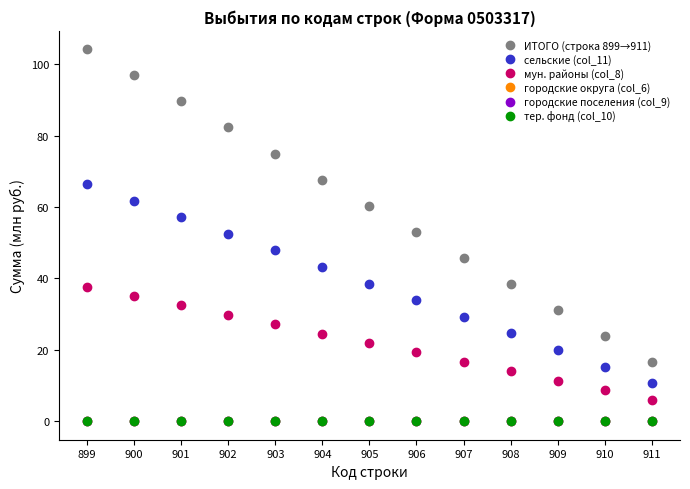

Does the chart have visible grid lines?

No